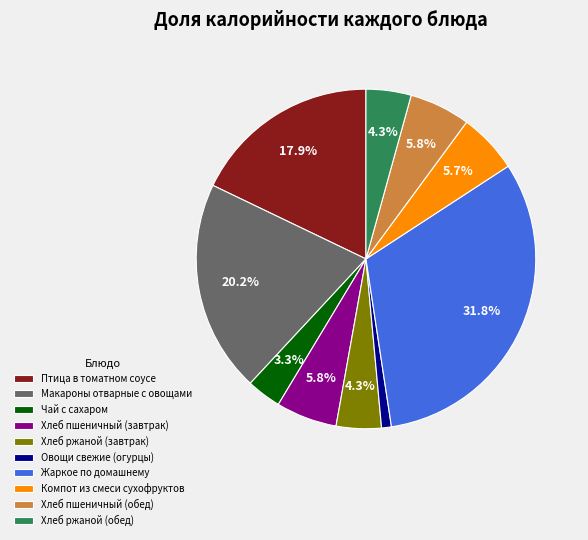

Is it true that Хлеб пшеничный (завтрак) is 1% of the pie?

False